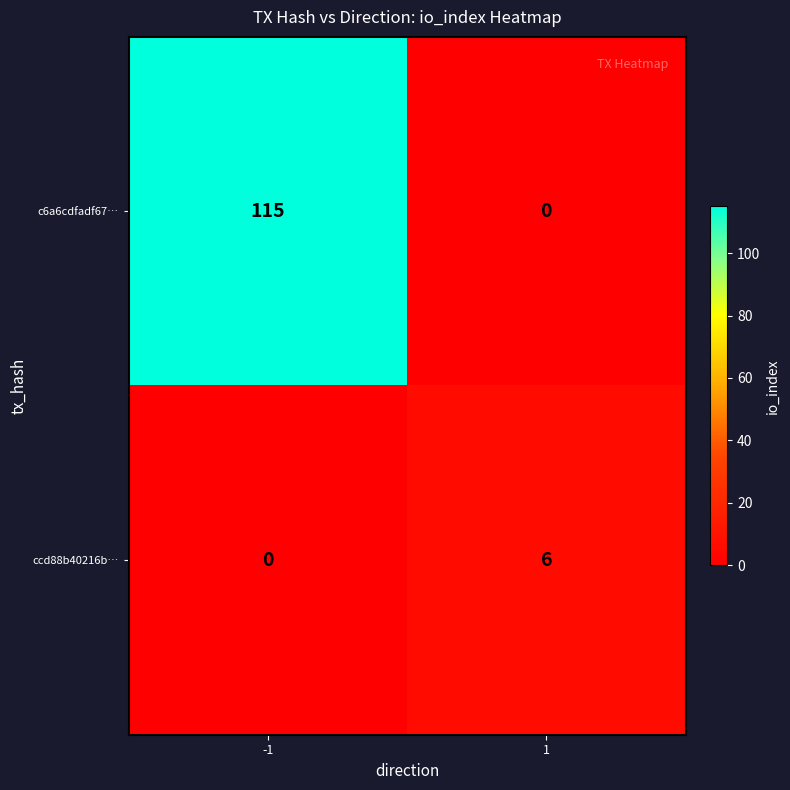

The c6a6cdfadf67… series shows 0 at 1. True or false?

True